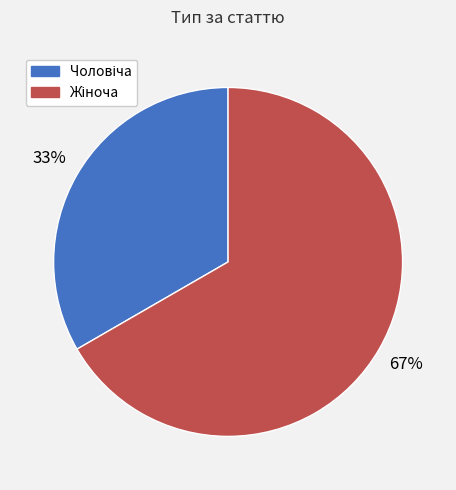

To the nearest percent, what is the average slice percentage?

50%